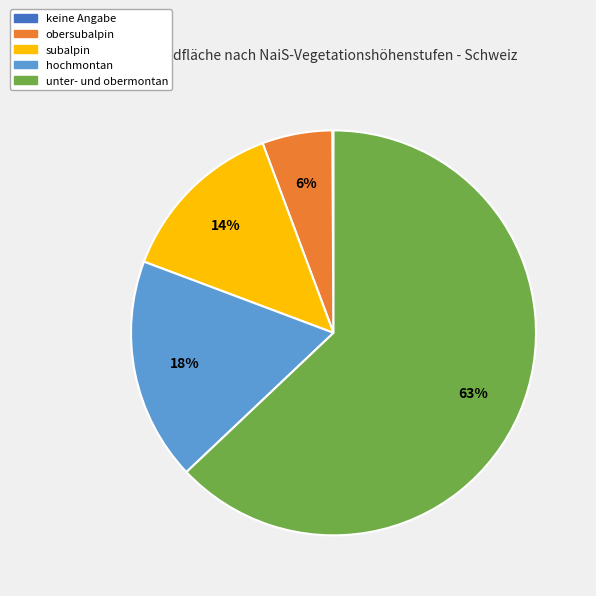

The unter- und obermontan slice represents 63% of the pie. True or false?

True